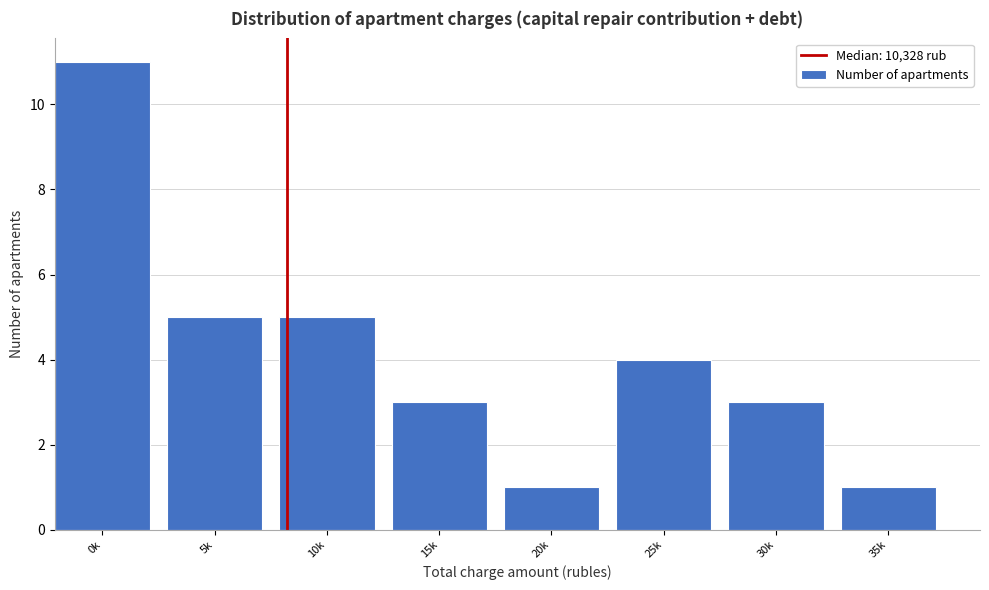

Reading left to right, transcribe all the data shown in this chart.

0k=11	5k=5	10k=5	15k=3	20k=1	25k=4	30k=3	35k=1